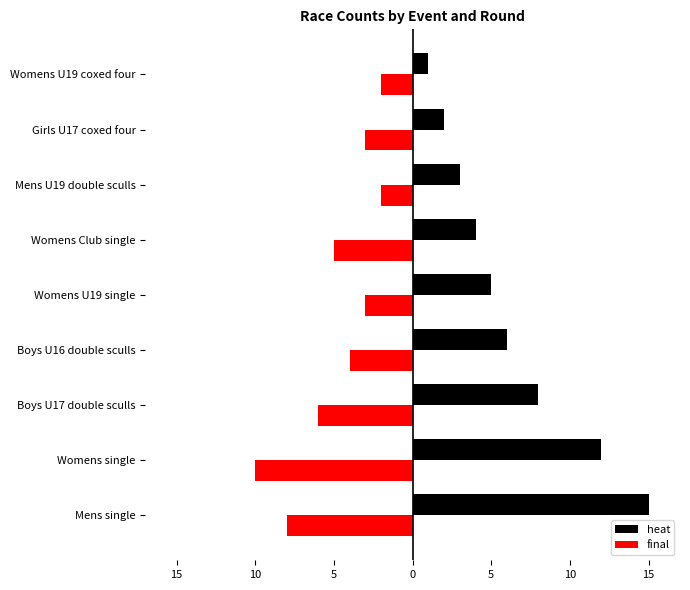

What are all the series names shown in the legend?

heat, final